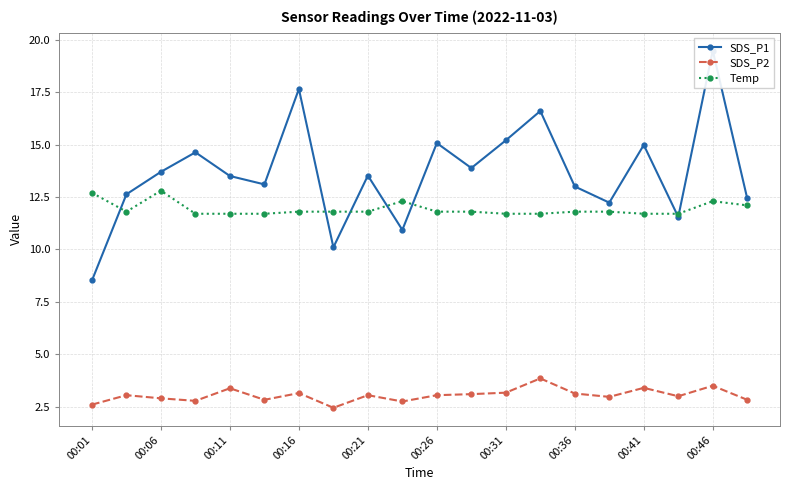

True or false: Temp and SDS_P2 cross at least once.

False